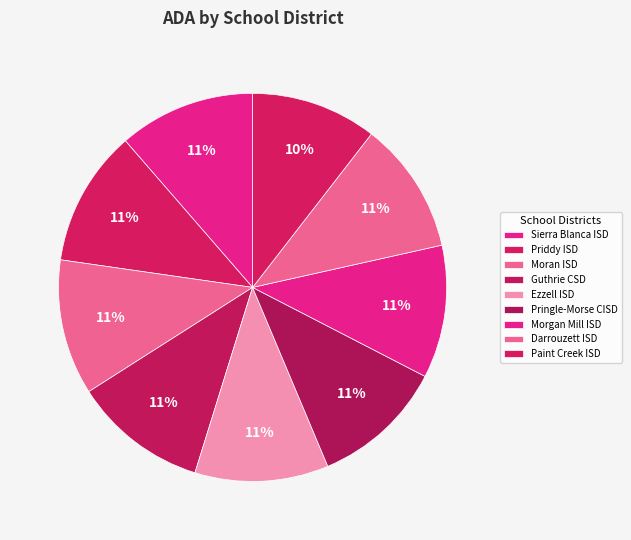

Count the number of slices in the pie.

9